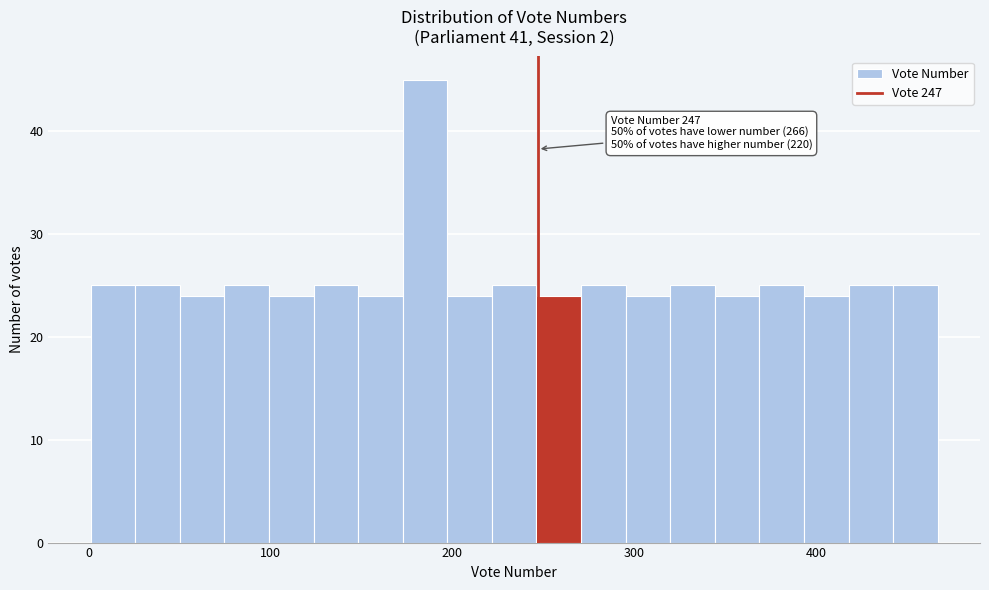

Read against the x-axis, roughly where is the centre of the tallest bar?

180